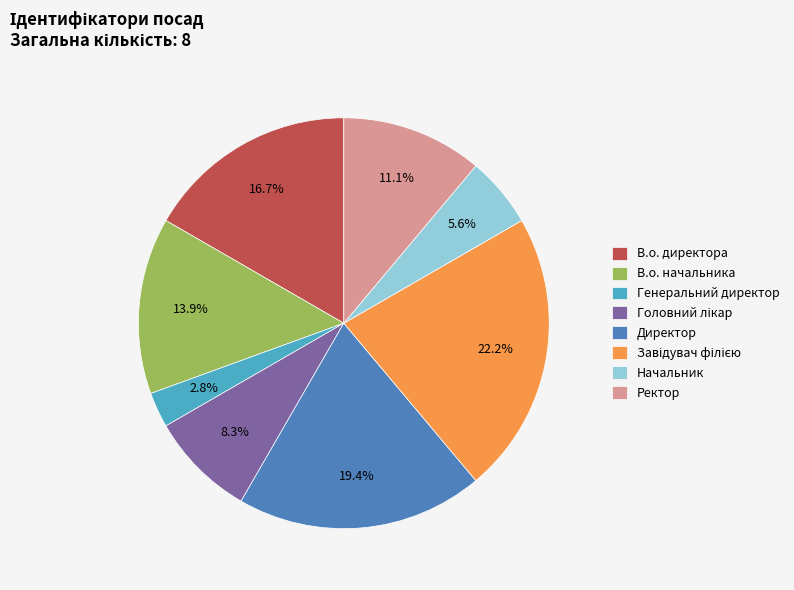

To the nearest percent, what is the average slice percentage?

12%